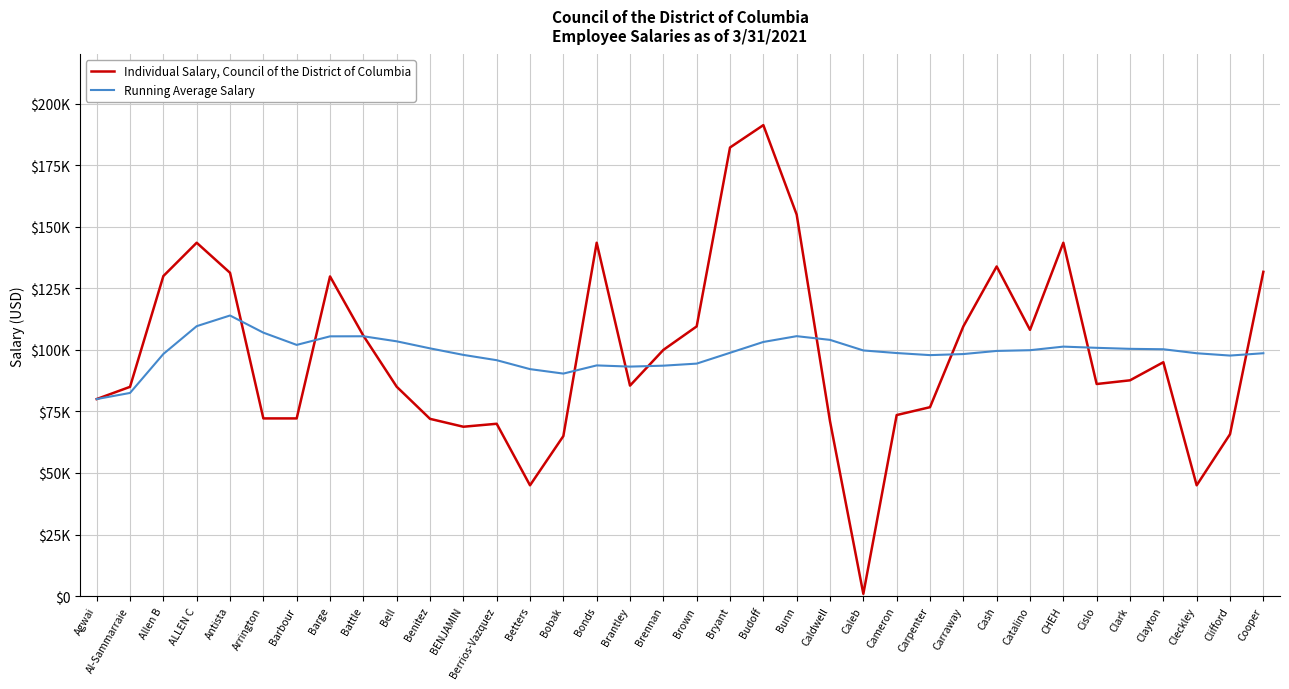

Does the chart have visible grid lines?

Yes